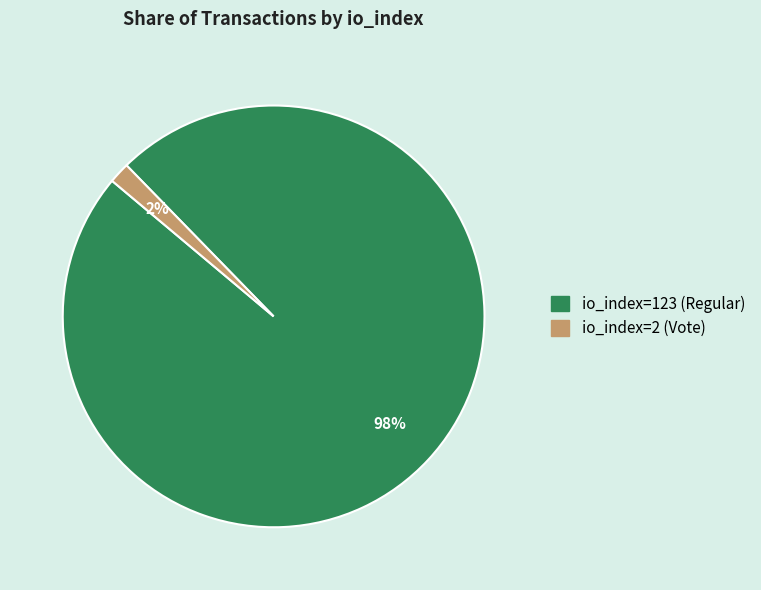

Which slice is the largest?

io_index=123 (Regular)